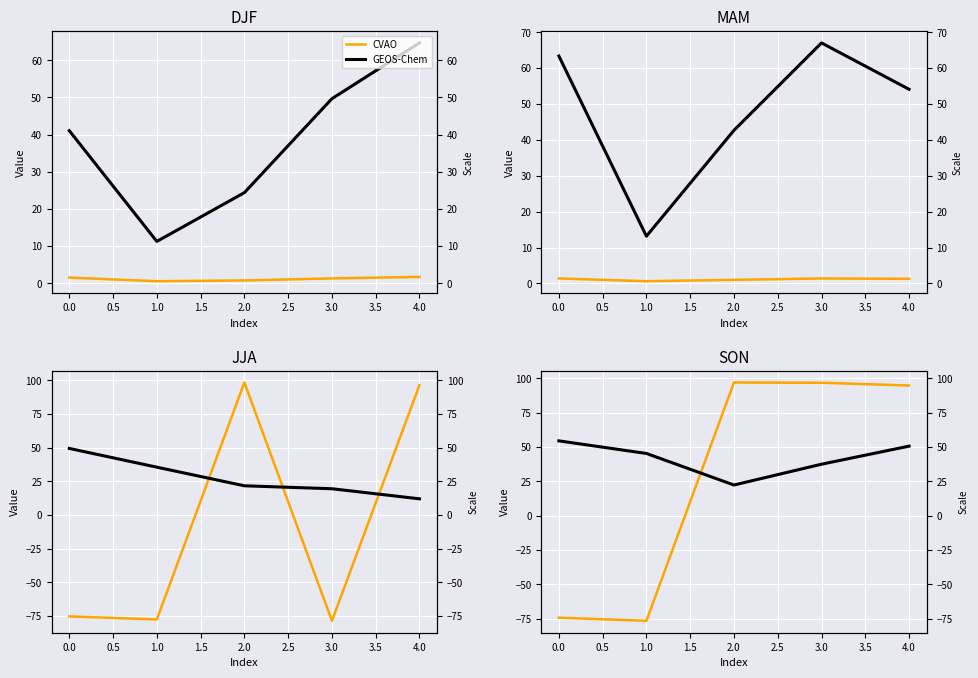

How many interior local valleys does the GEOS-Chem series have?

1